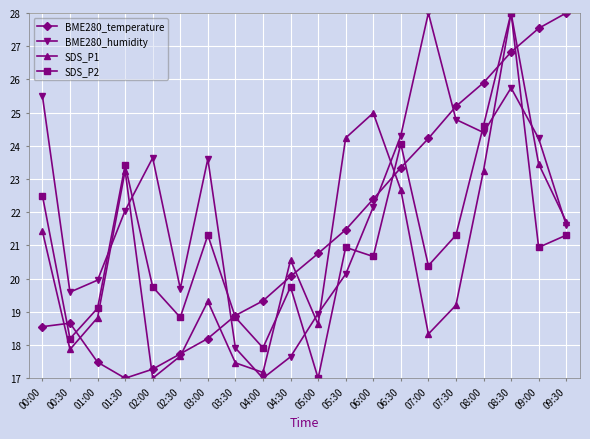

What is the value of the SDS_P2 point at the 19th from the left?

20.9